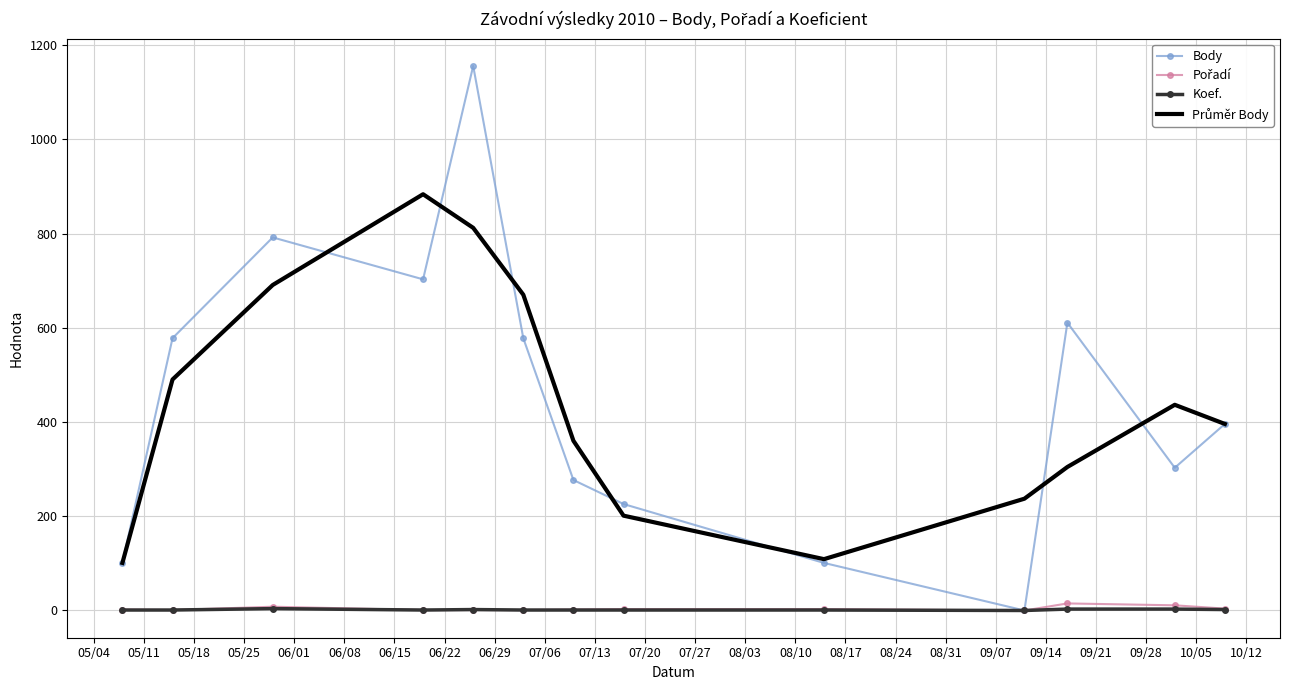

What is the highest value of the Body series?

1156.0